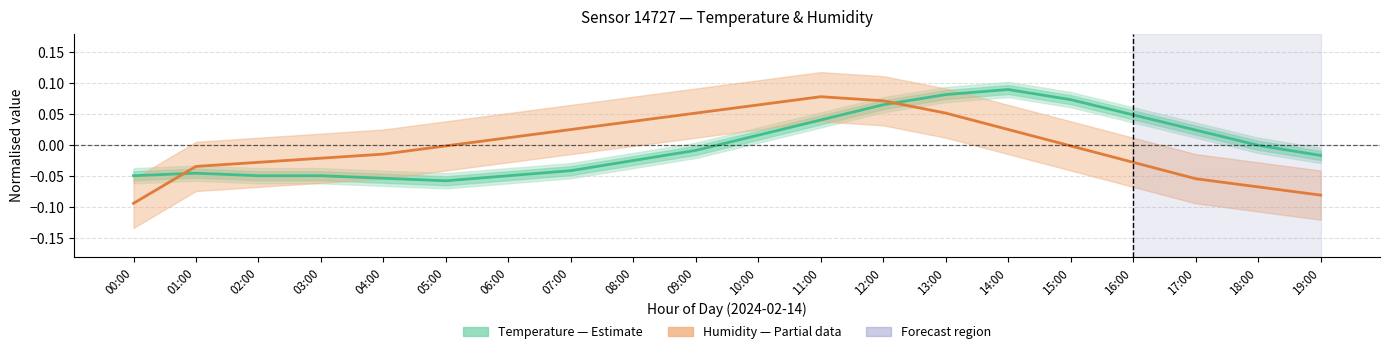

Which series ends up on top after the final intersection of Humidity (Partial) and Temperature (Estimate)?

Temperature (Estimate)